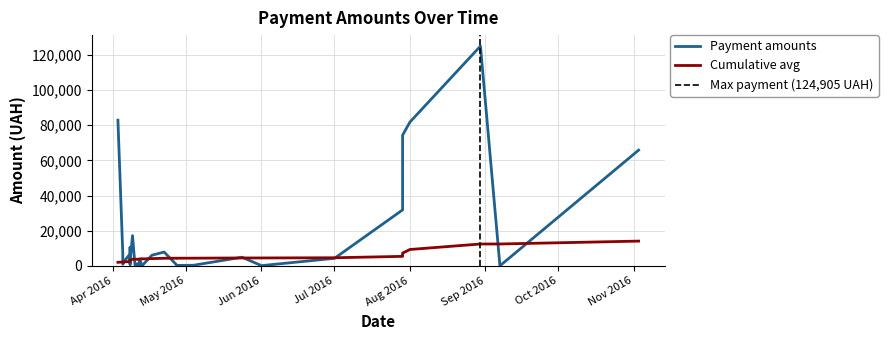

How many data points are less than 2493?

20